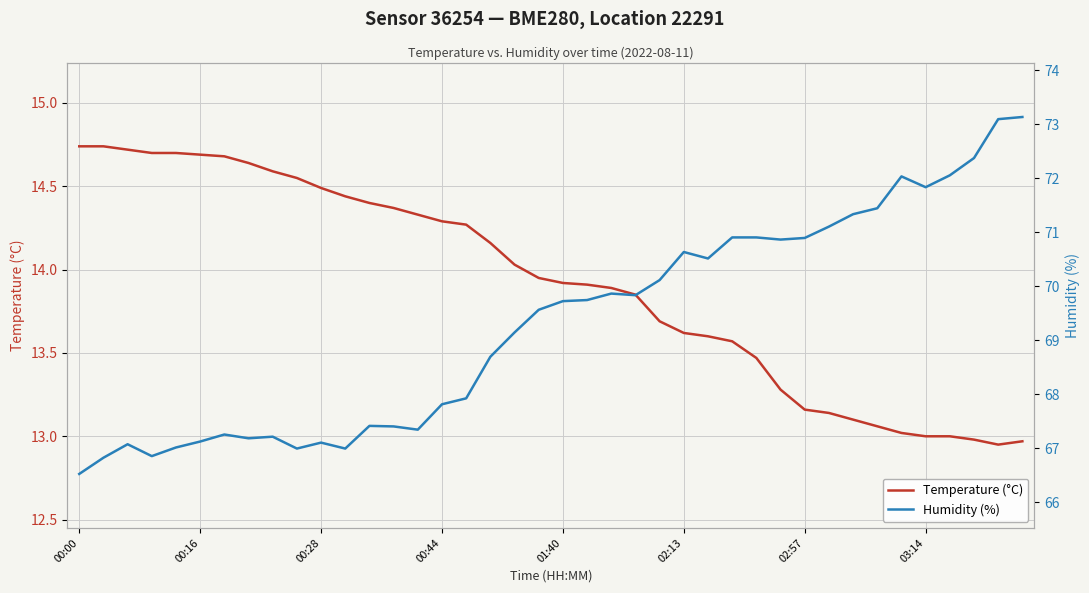

What are all the series names shown in the legend?

Temperature (°C), Humidity (%)